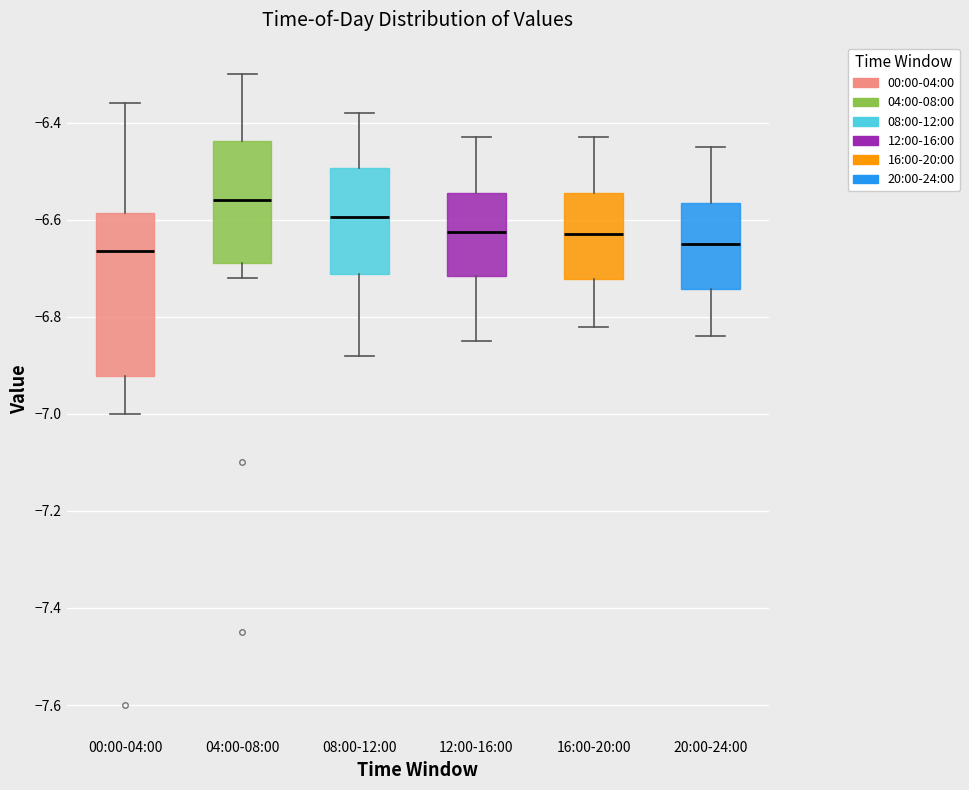

Comparing the boxes themselves (not the whiskers), which one is the tallest?

00:00-04:00